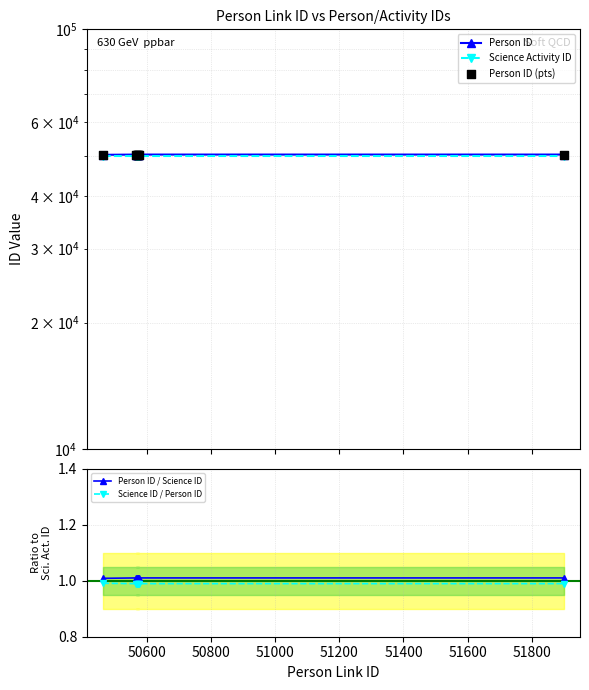

Which series reaches the maximum Y coordinate?

Person ID